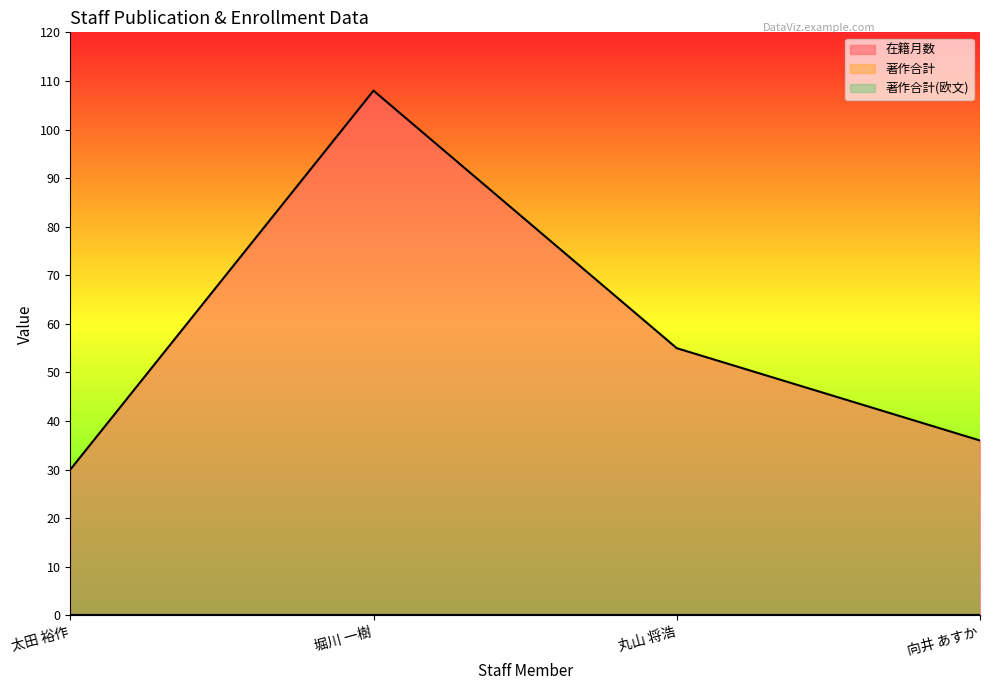

True or false: 在籍月数 and 著作合計(欧文) cross at least once.

False